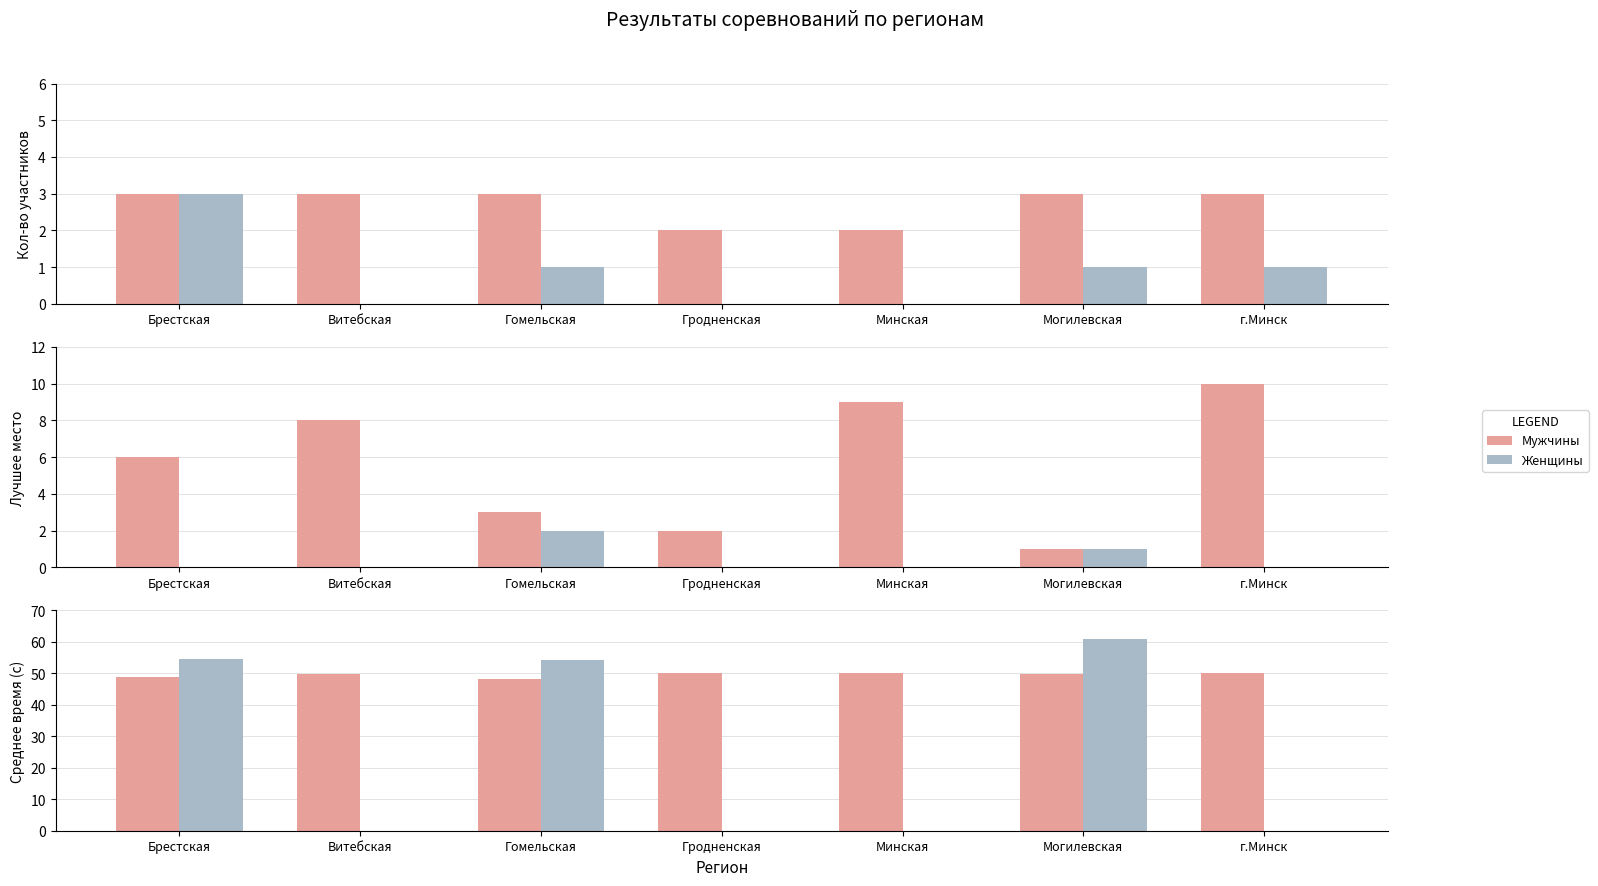

Between Гродненская and Могилевская, which is larger?

Могилевская